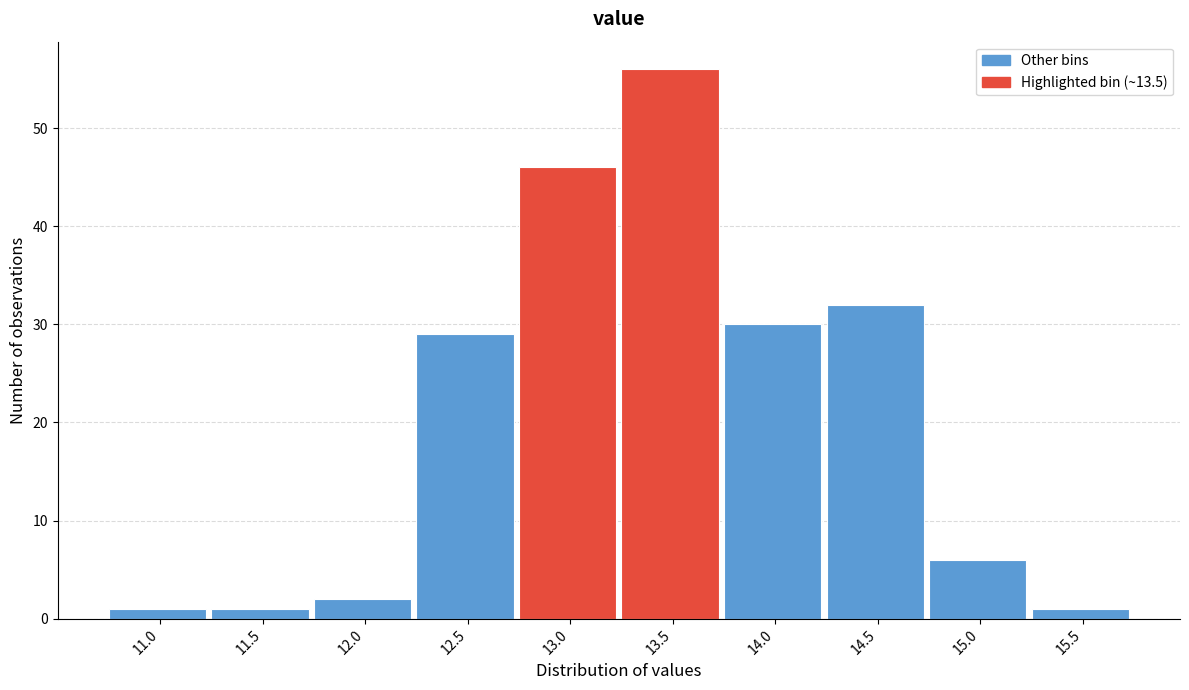

Reading left to right, list all the values displayed in this chart.

11.0=1	11.5=1	12.0=2	12.5=29	13.0=46	13.5=56	14.0=30	14.5=32	15.0=6	15.5=1